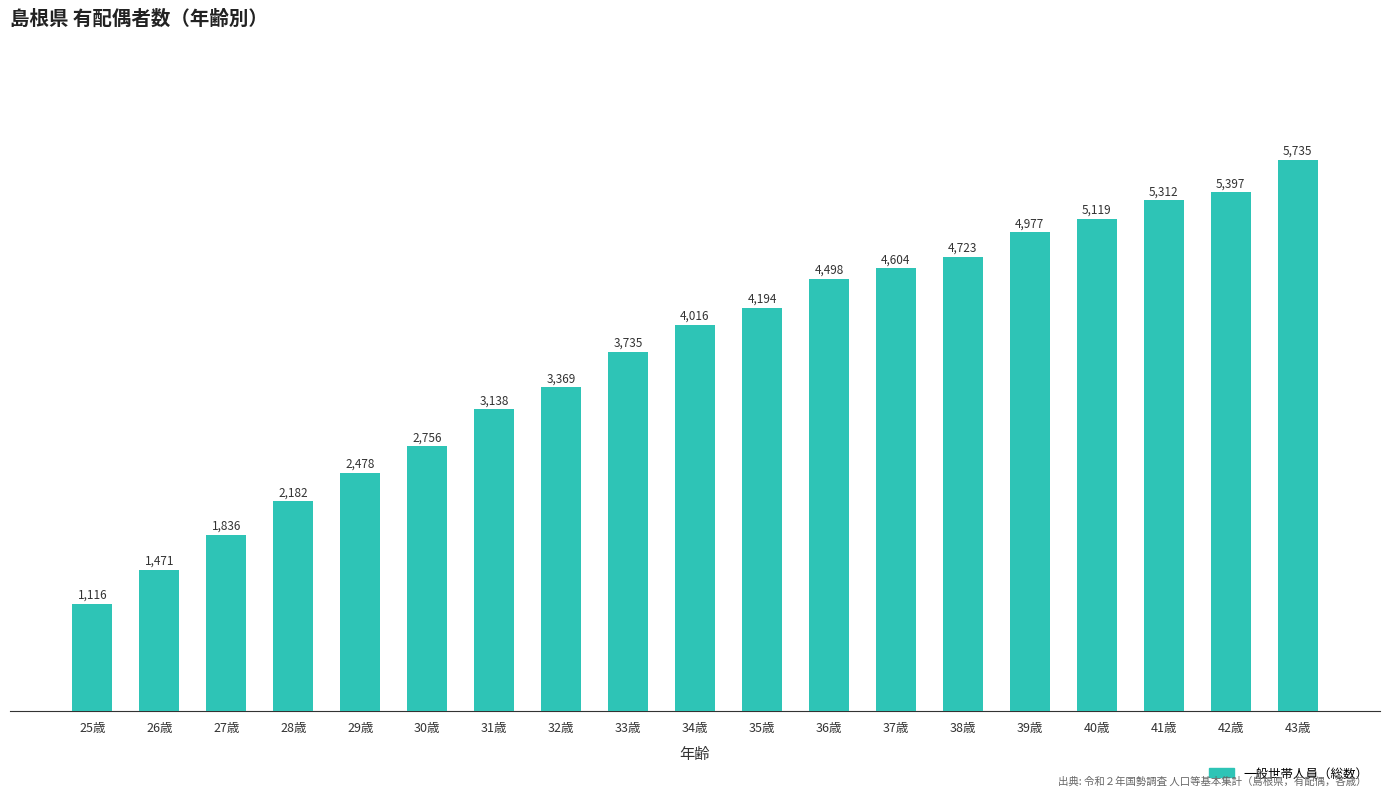

What is the difference between the second highest and second lowest values?

3926